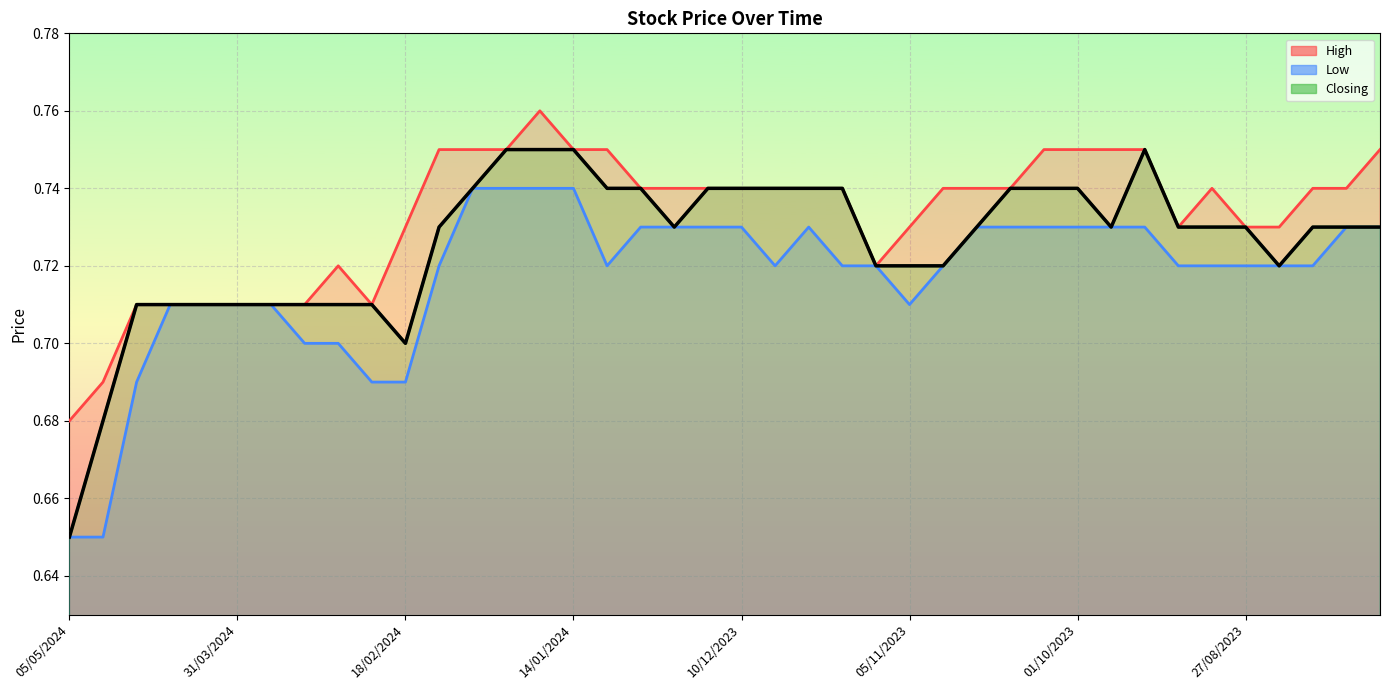

How many Low values are between 0 and 1?

40